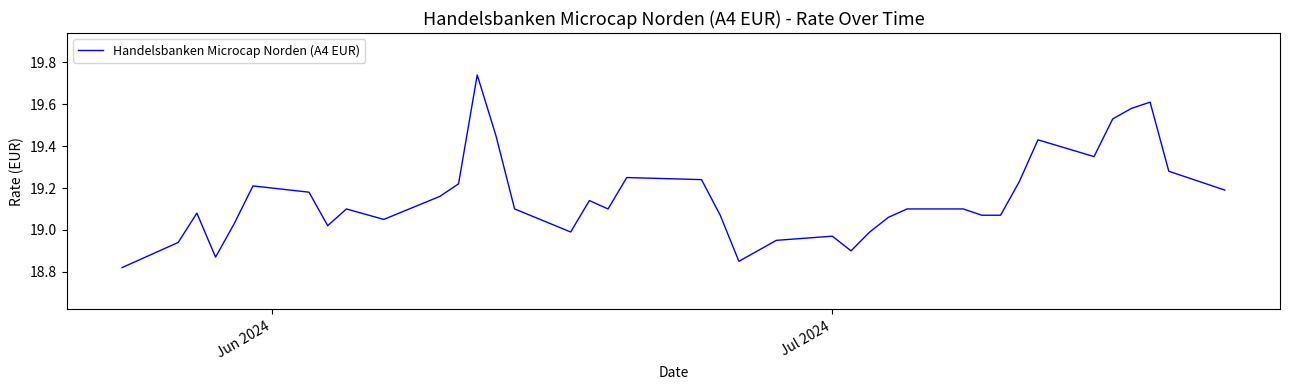

Is this an area chart (filled region under the line)?

No